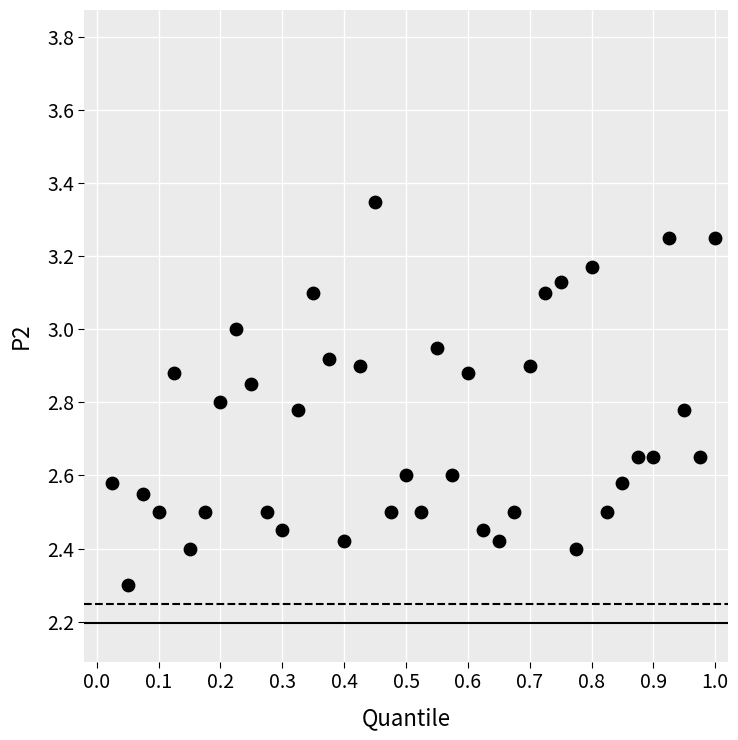

What Y value in the scatter plot is closest to 2?

2.3